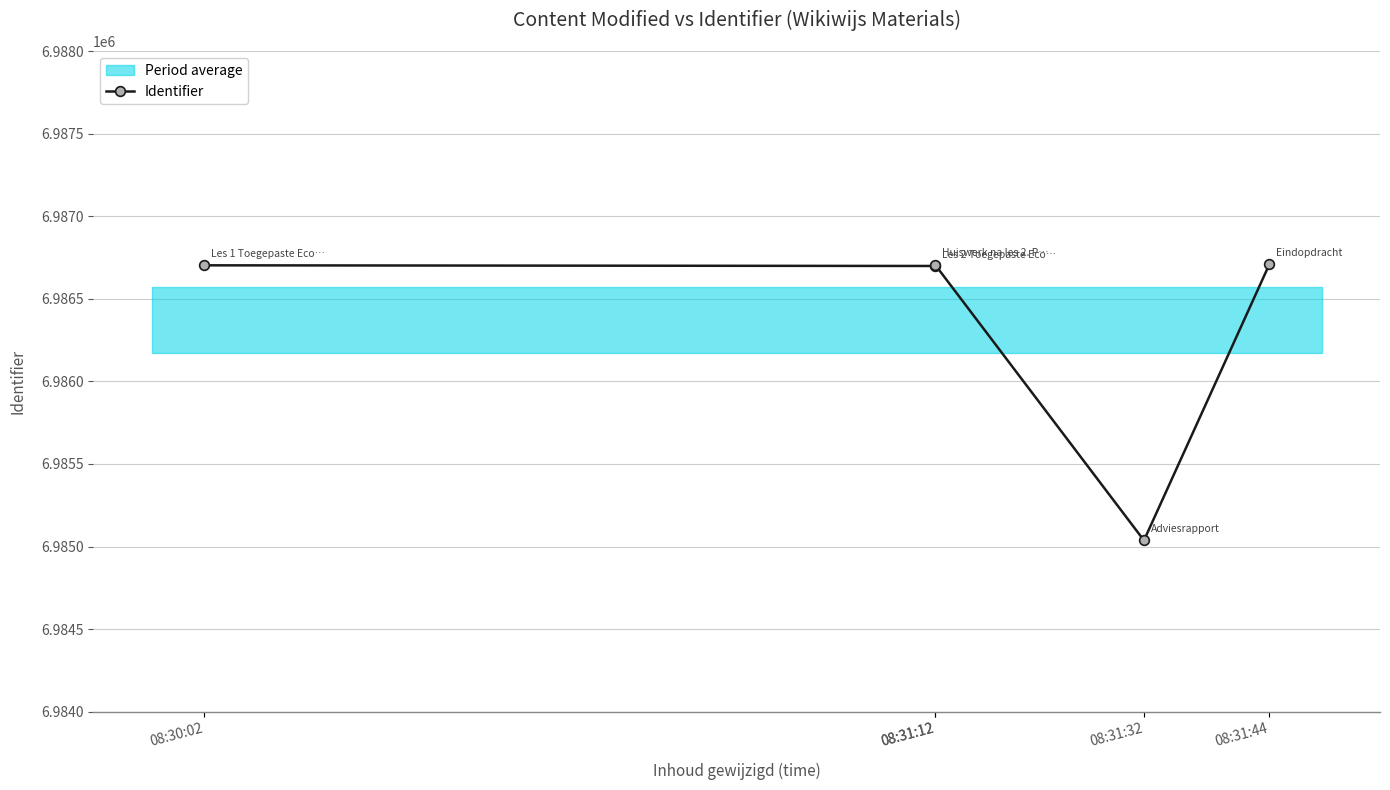

How many values are below 6986703?

2